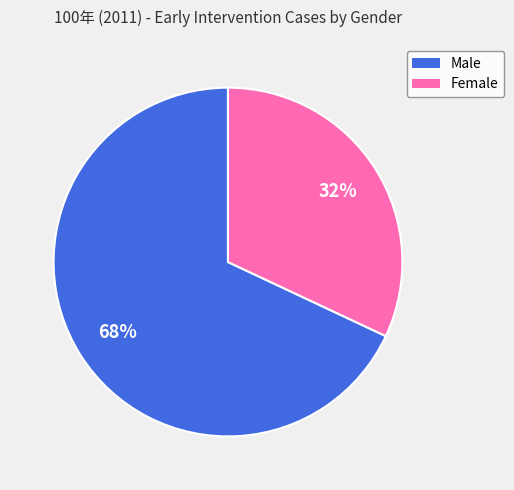

The Male slice represents 82% of the pie. True or false?

False